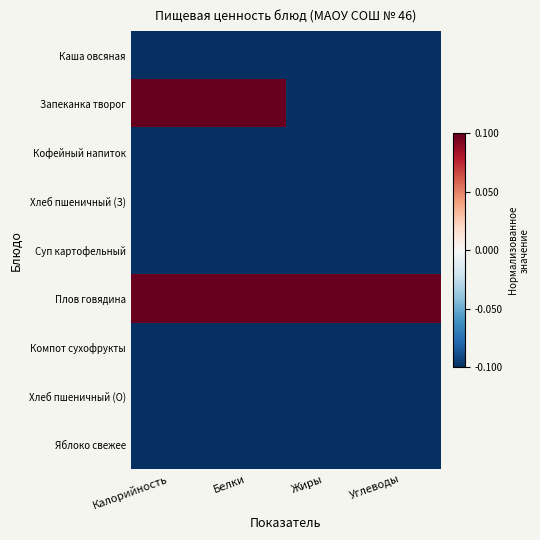

What is the difference between the highest and lowest values at Белки?

2.0